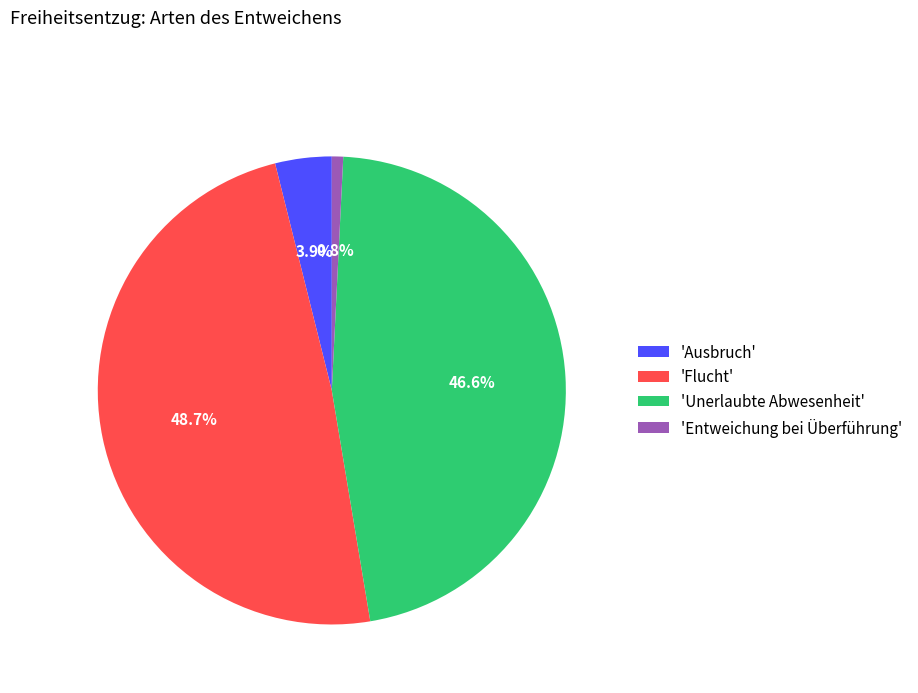

Rank the categories by value from lowest to highest.

'Entweichung bei Überführung', 'Ausbruch', 'Unerlaubte Abwesenheit', 'Flucht'